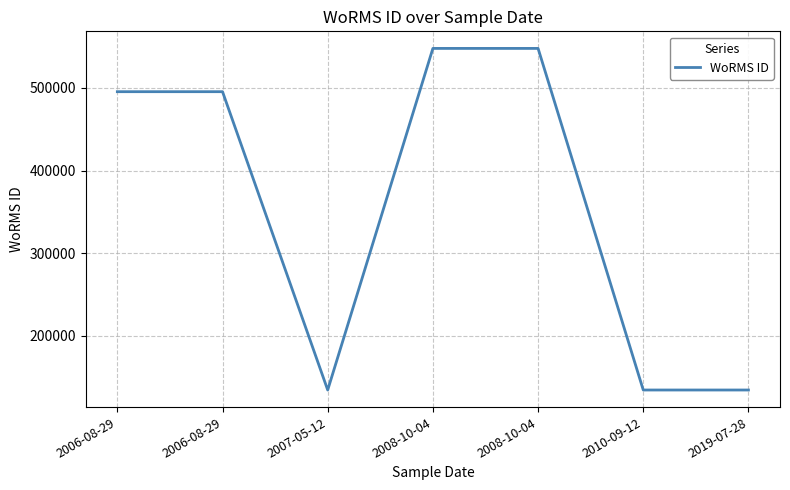

At which category does the chart reach its peak across all series?

2008-10-04